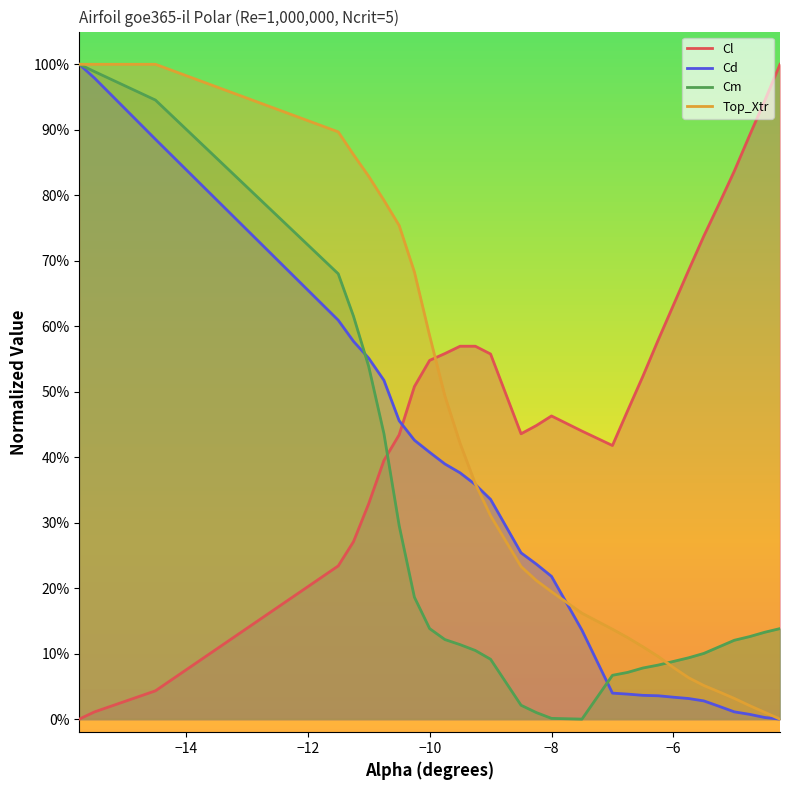

Does the chart display data point markers on the line(s)?

No